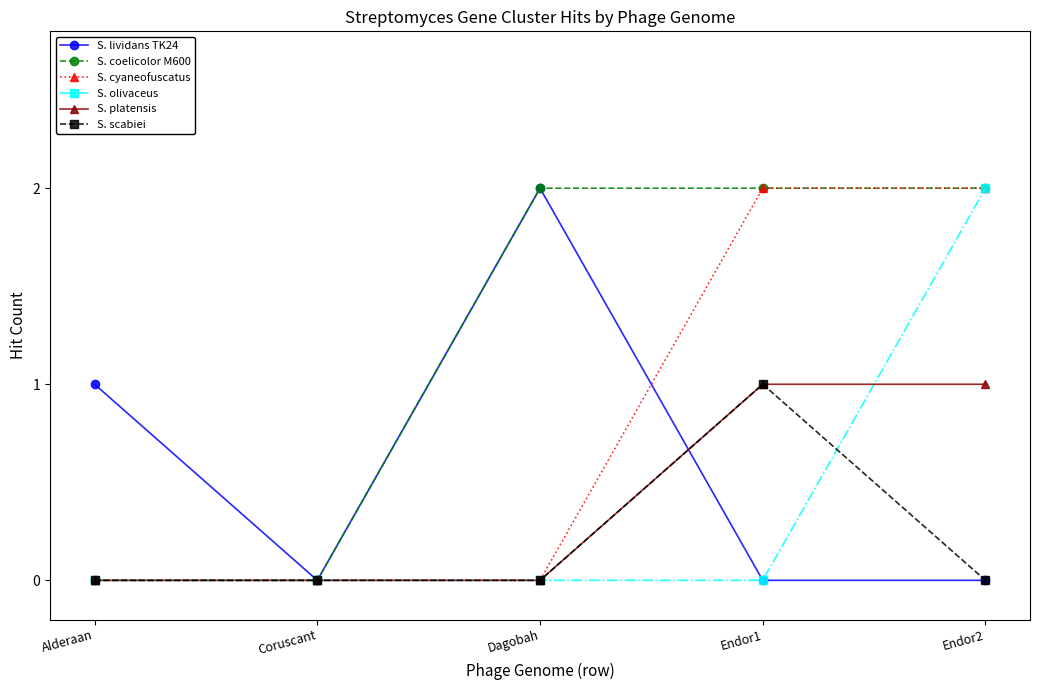

At which label does S. lividans TK24 reach its peak?

Dagobah